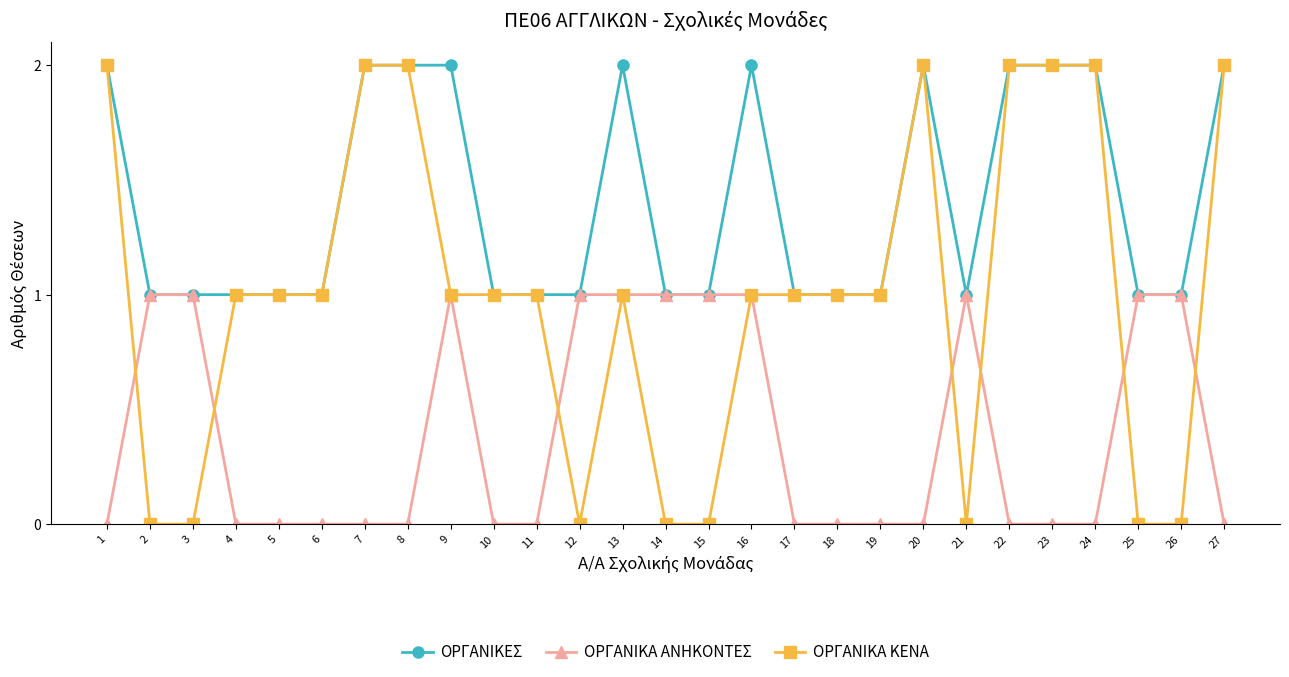

How many data points does each series have?

27